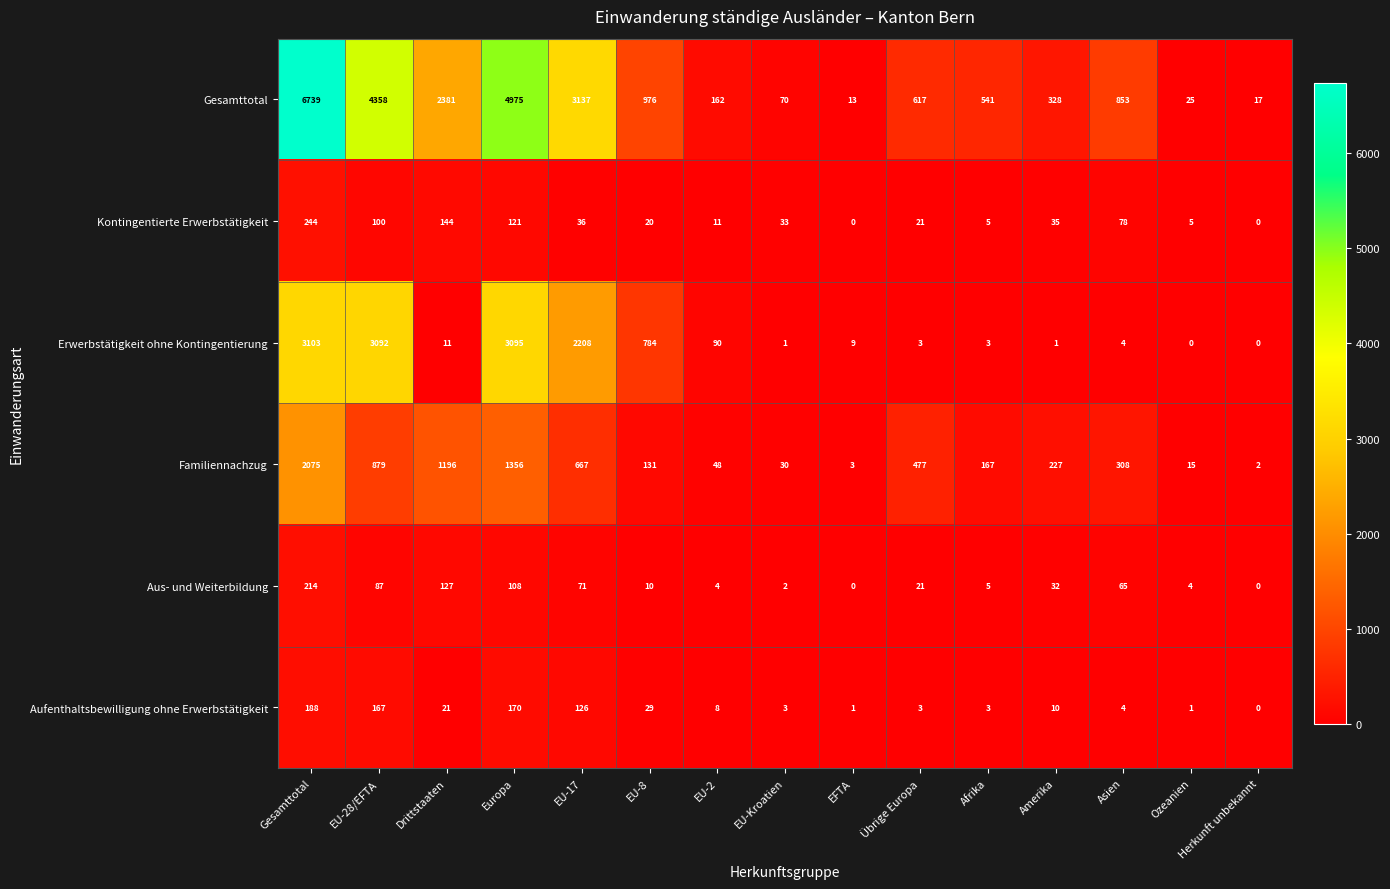

The value of Aus- und Weiterbildung at Asien is 102. True or false?

False